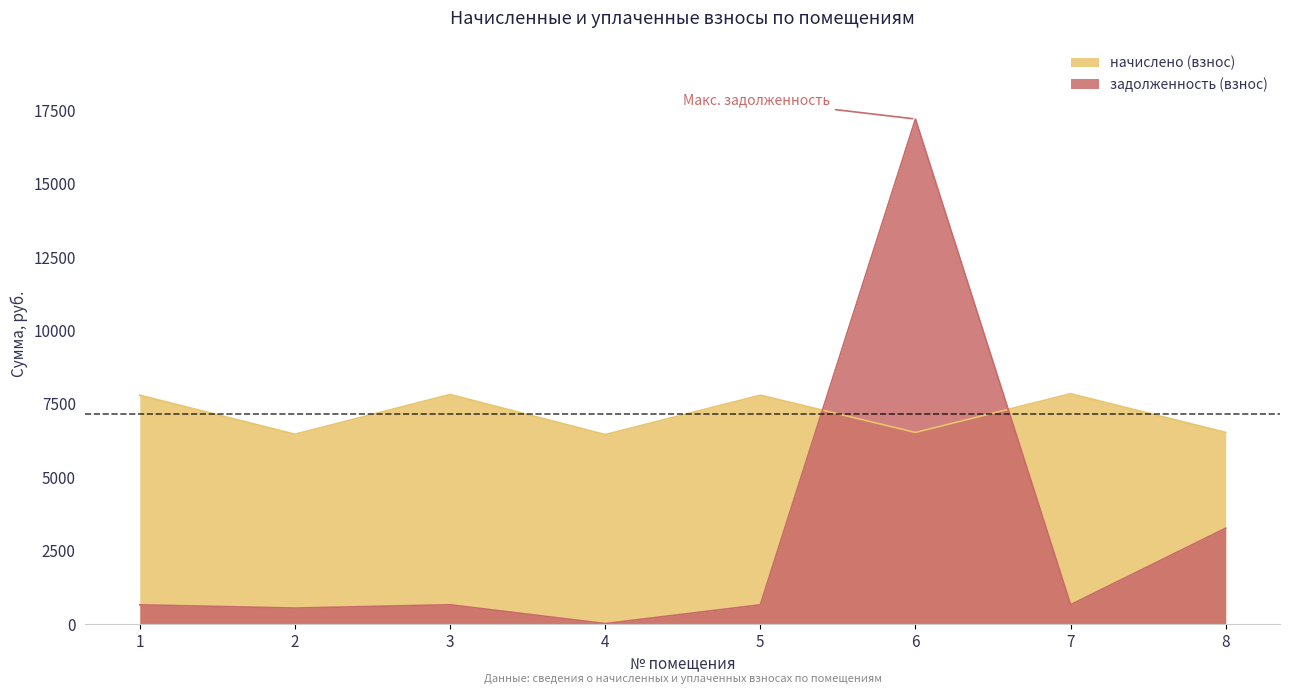

What are all the series names shown in the legend?

начислено (взнос), задолженность (взнос)